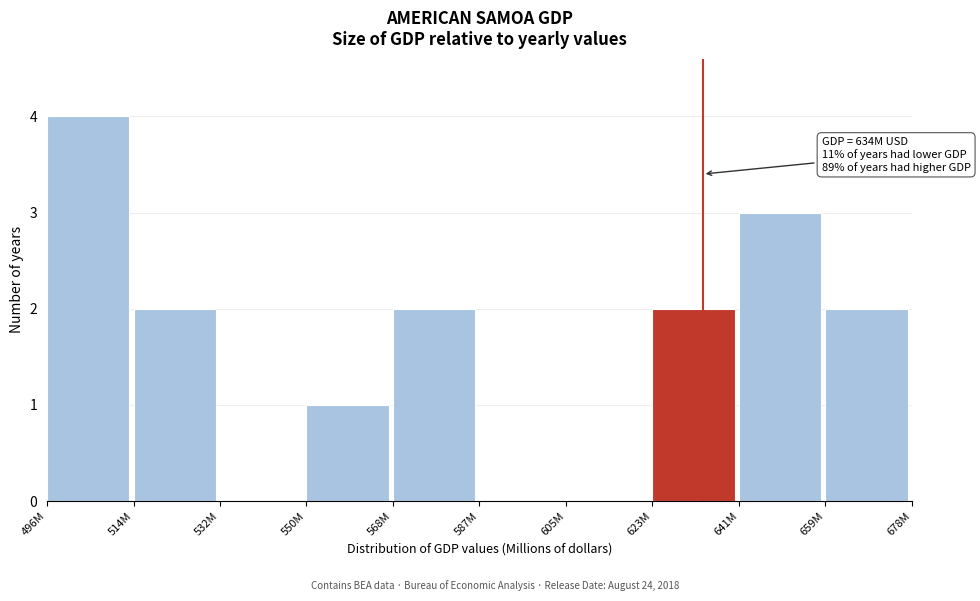

Reading left to right, what are all the values shown in this chart?

496M=4	514M=2	532M=0	550M=1	568M=2	587M=0	605M=0	623M=2	641M=3	659M=2